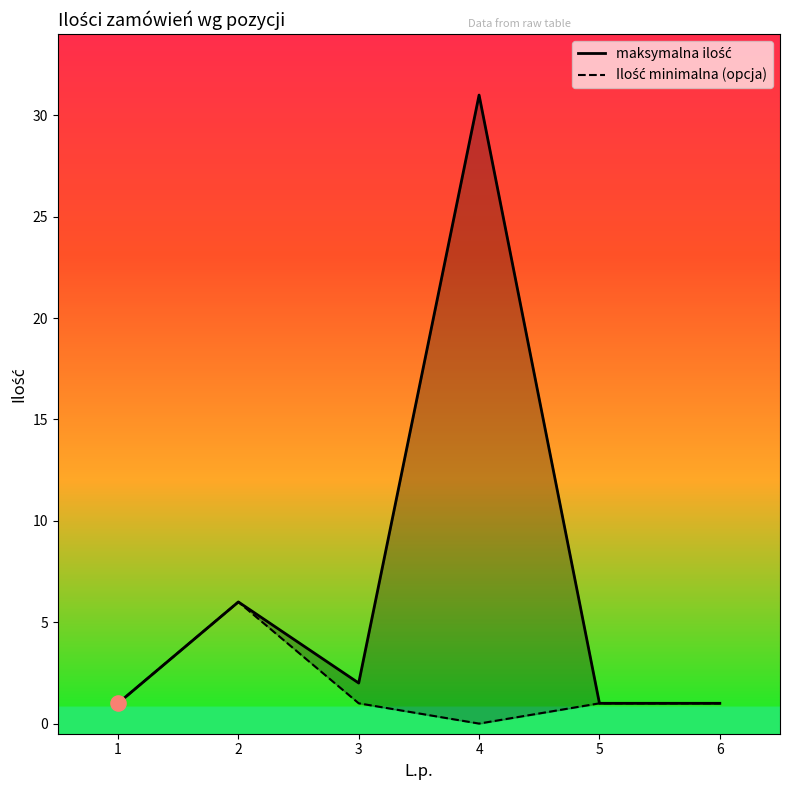

Which series has the largest total across all categories?

maksymalna ilość